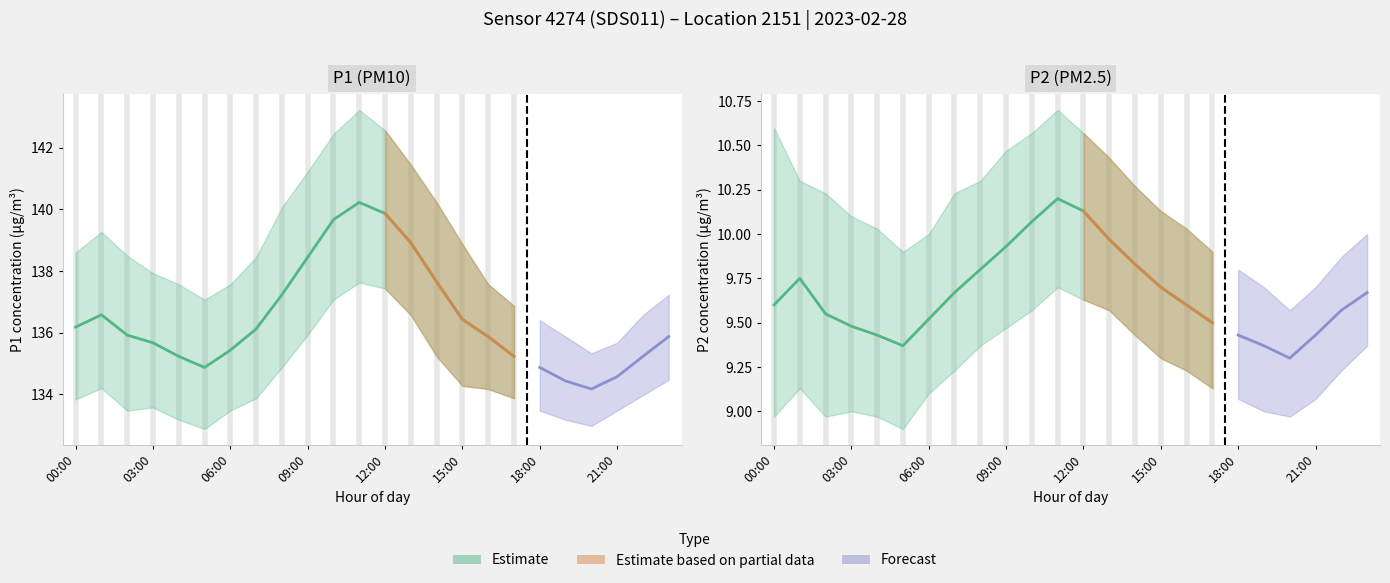

Which series changed the most between 00:00 and 13:00?

P1_upper